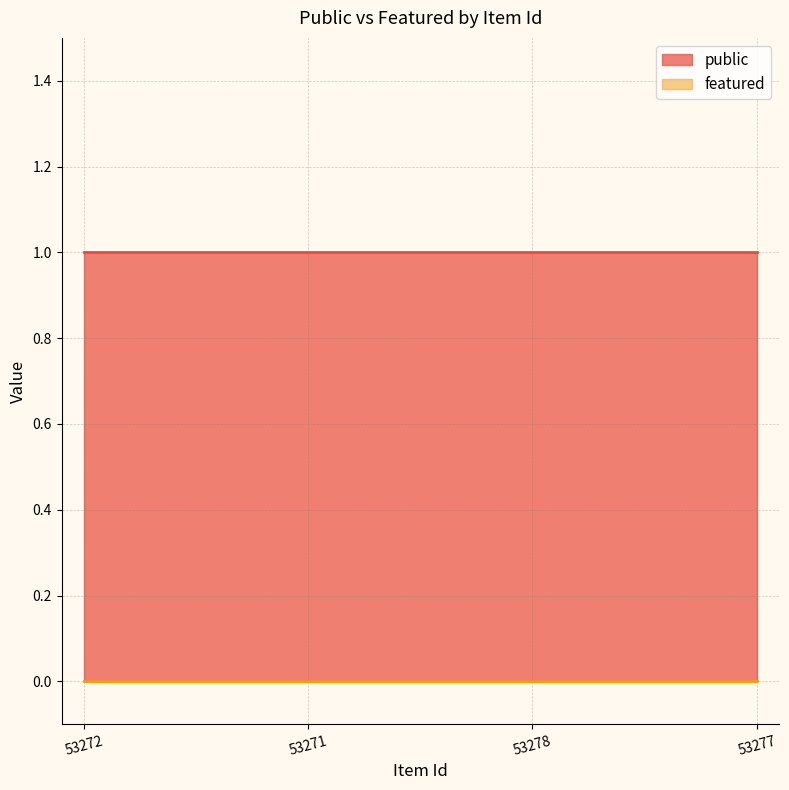

What is the approximate value of public at 53277?

1